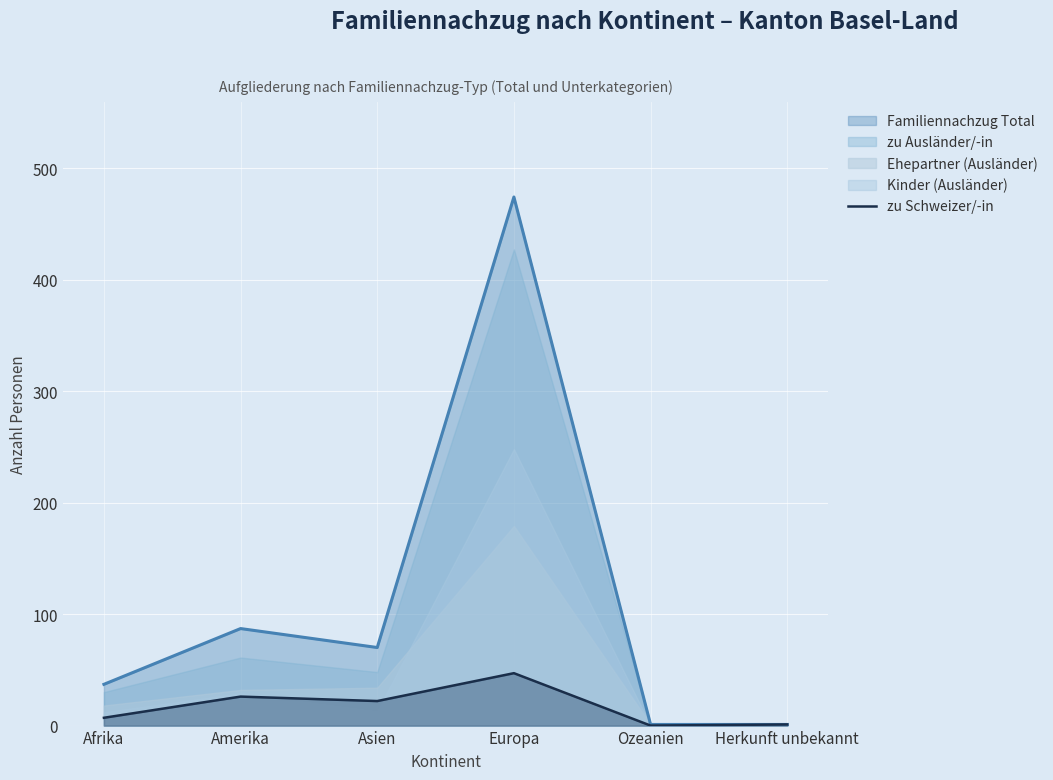

What is the label of the 1st point from the right?

Herkunft unbekannt